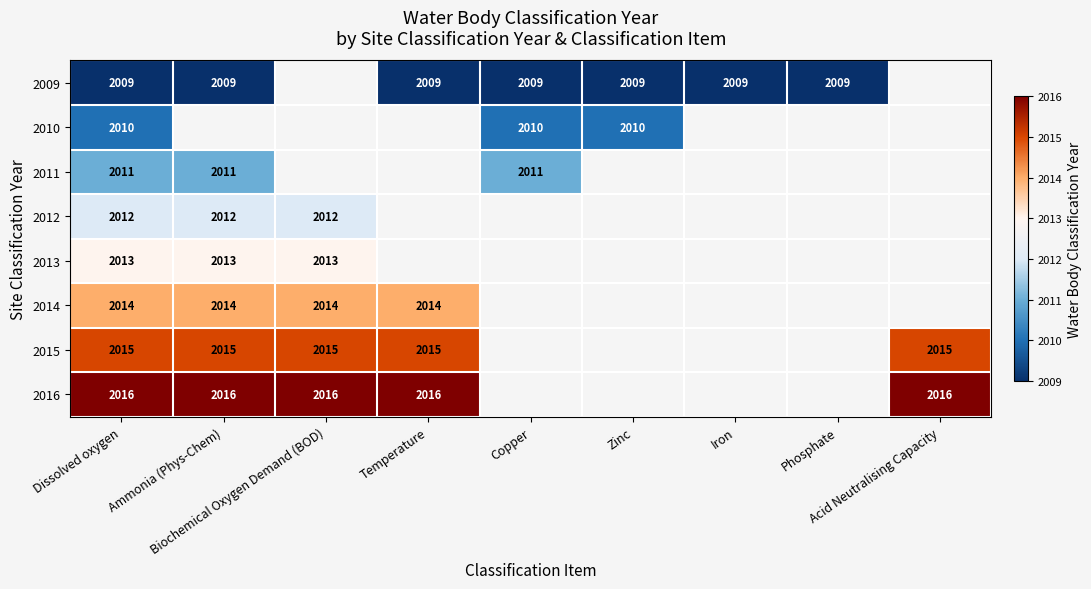

Which label corresponds to the smallest value in the chart?

Dissolved oxygen